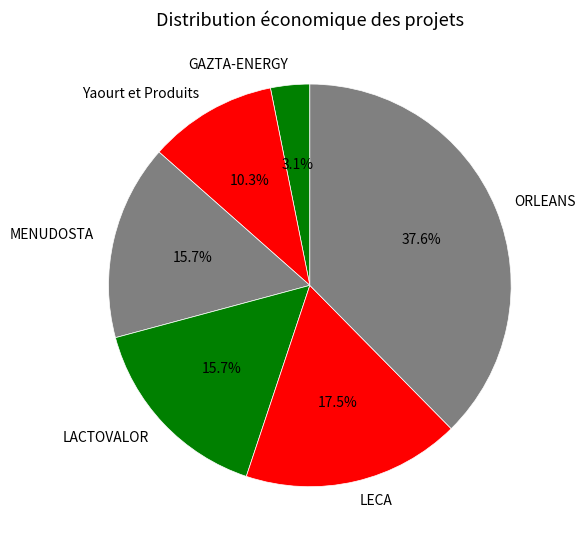

Is it true that MENUDOSTA is 23% of the pie?

False